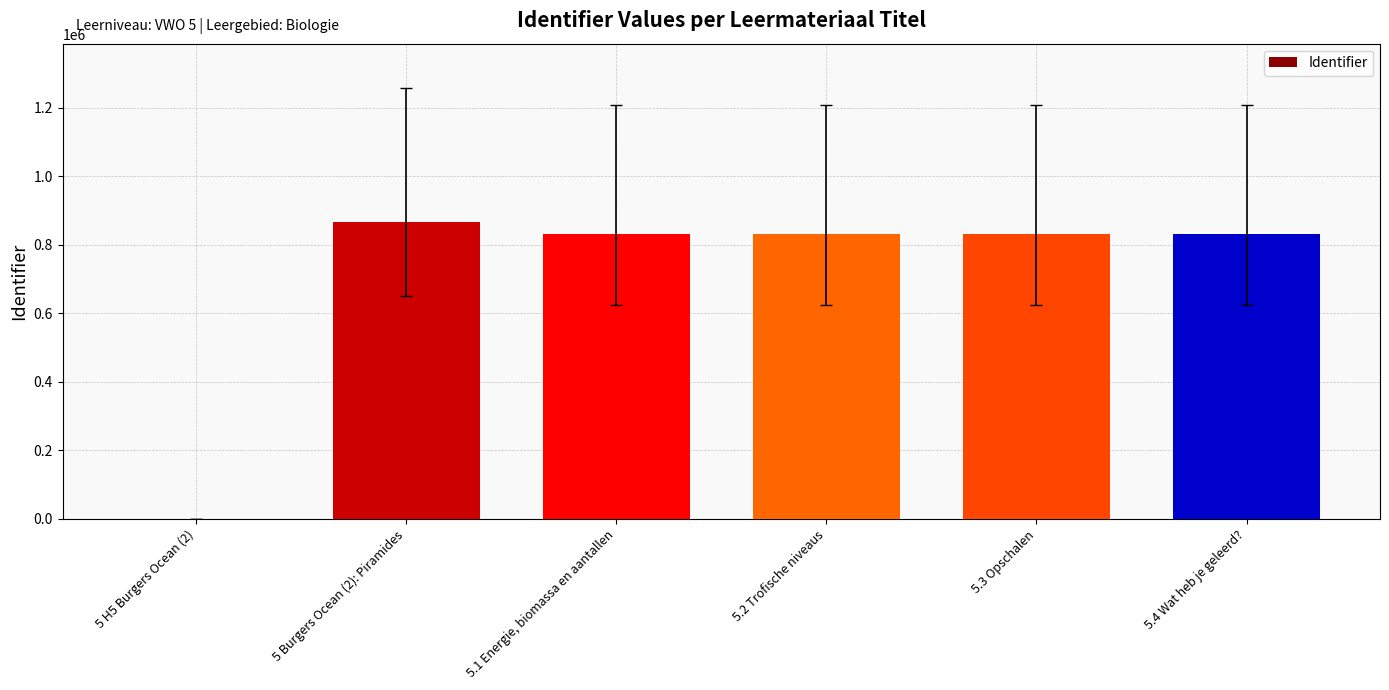

How many positive values are there?

5